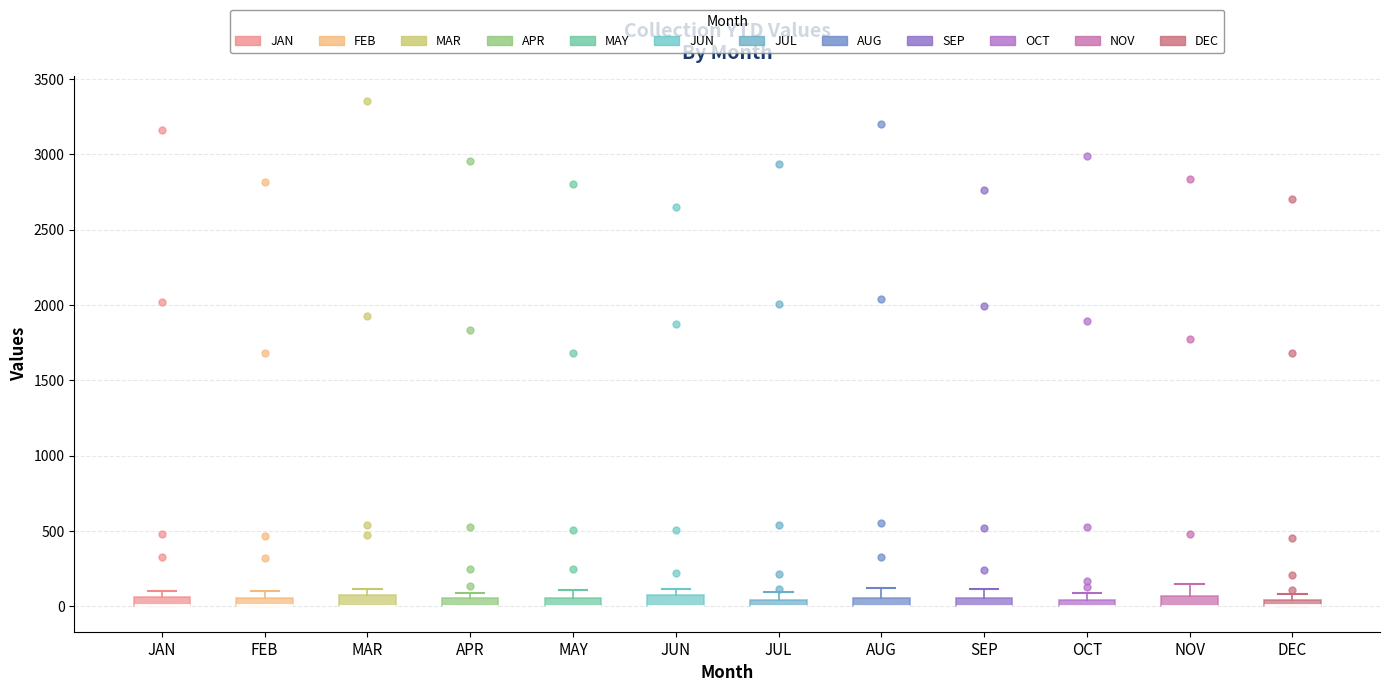

Where is the upper edge of the box for MAY on the y-axis? The values are not printed on the chart, so give them approximately, as read against the axis.

50